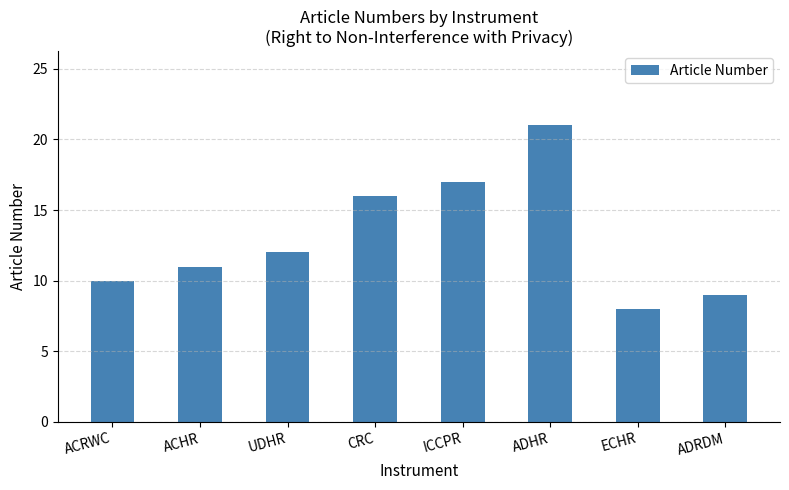

What is the difference between the values at CRC and ACRWC?

6